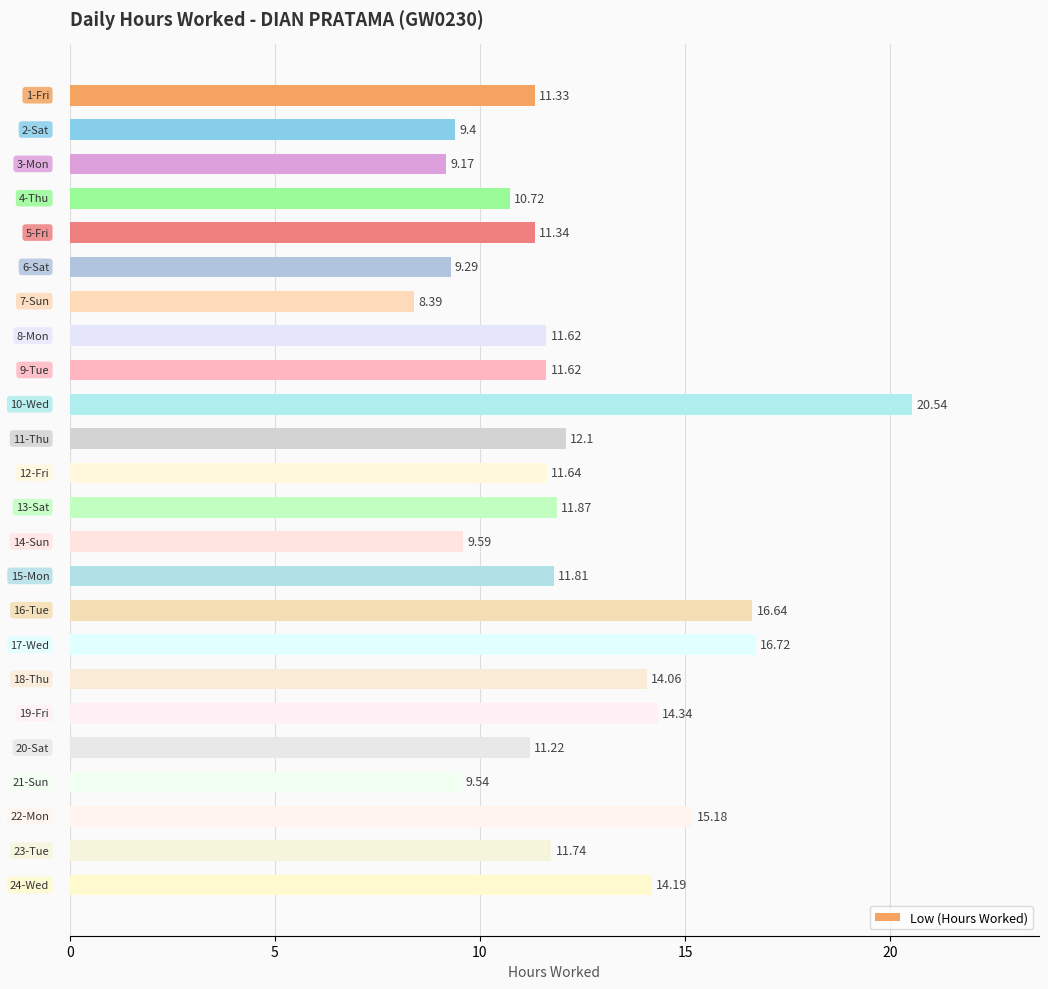

What is the minimum value shown in the chart?

8.4